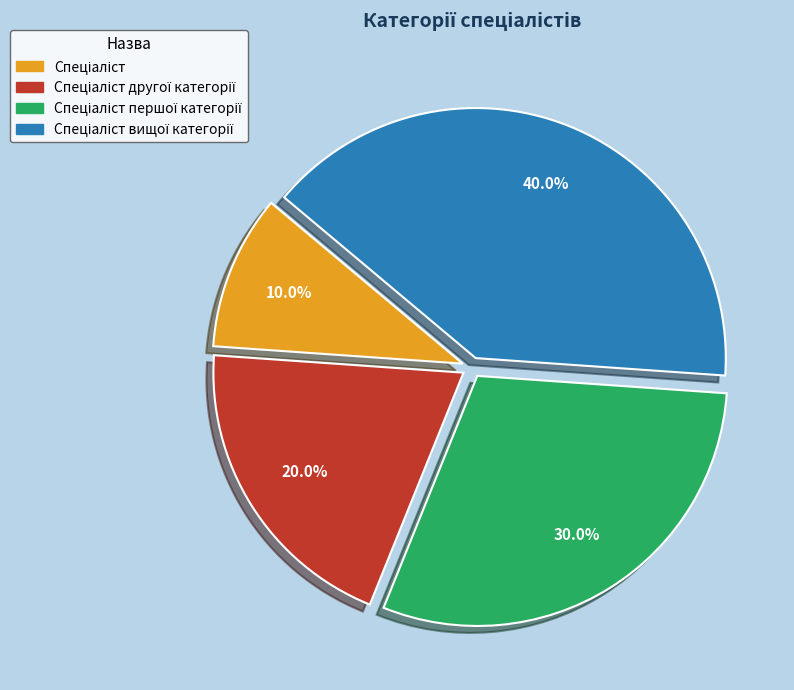

Does any single category account for the majority?

No